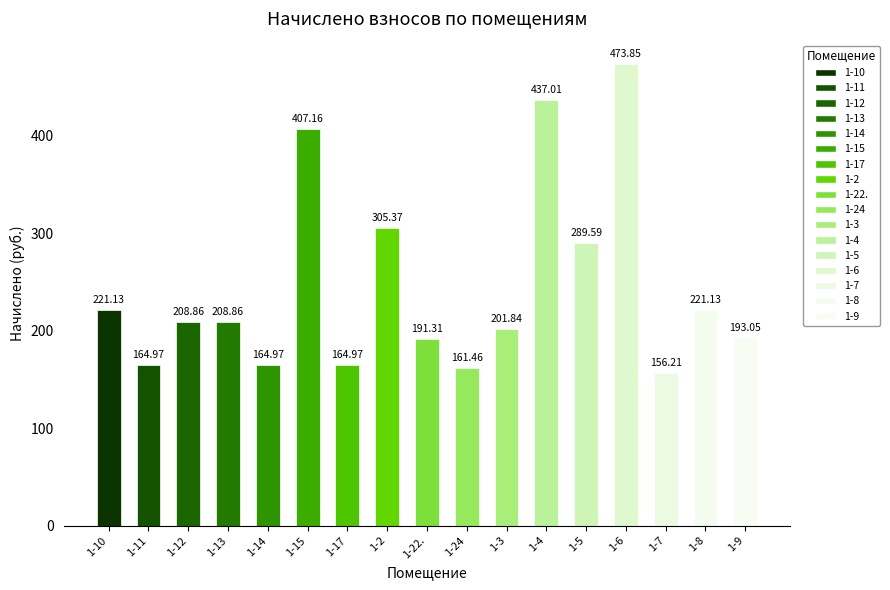

Reading left to right, list all the values displayed in this chart.

221.1	165.0	208.9	208.9	165.0	407.2	165.0	305.4	191.3	161.5	201.8	437.0	289.6	473.9	156.2	221.1	193.1